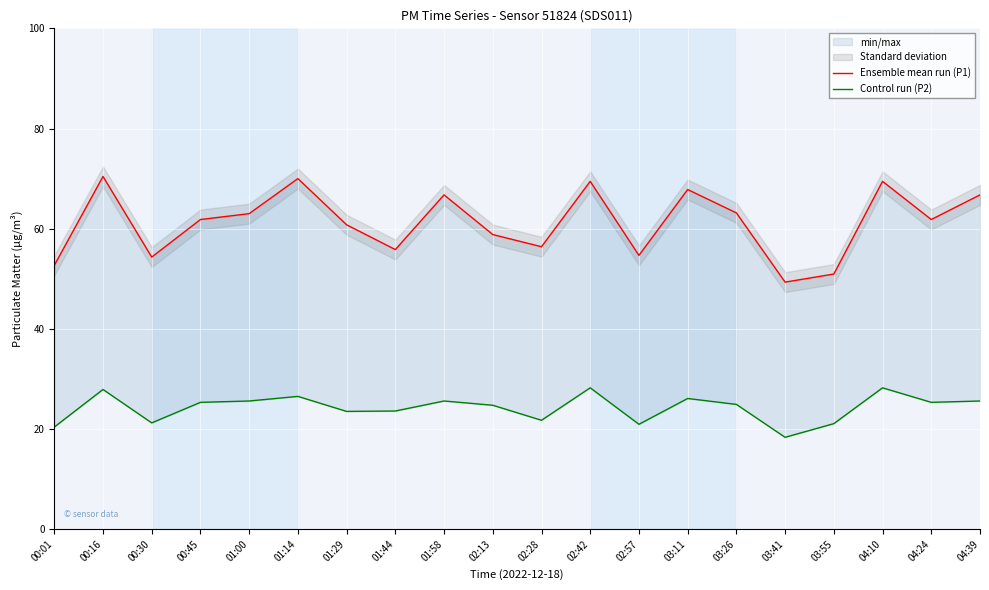

What is the maximum value shown in the chart?

70.4